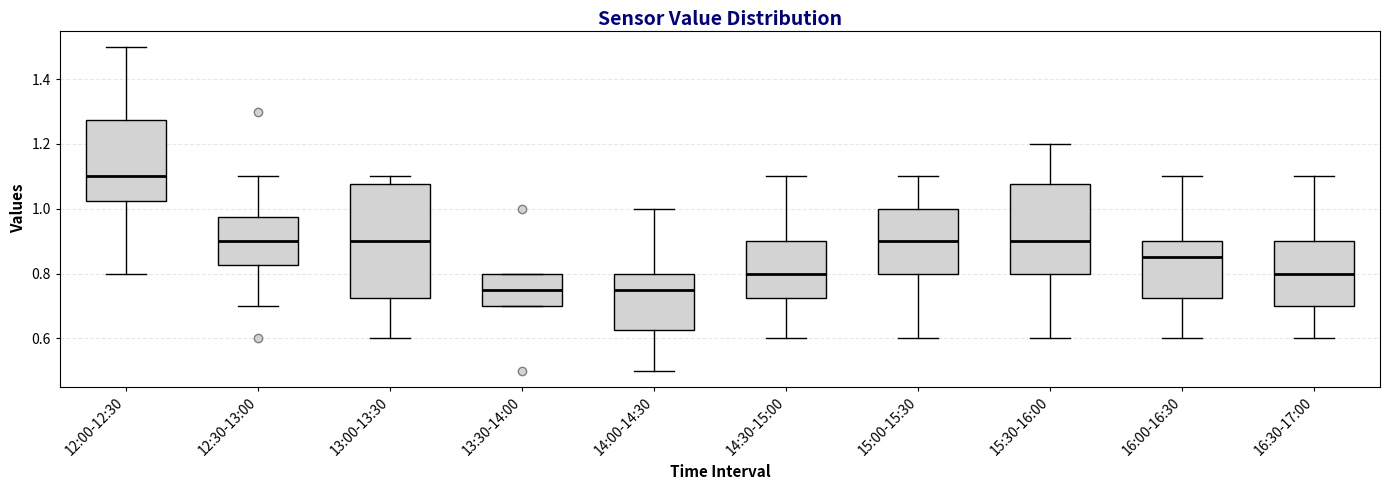

Where does the upper whisker of the box for 16:30-17:00 end on the y-axis? The values are not printed on the chart, so give them approximately, as read against the axis.

1.10